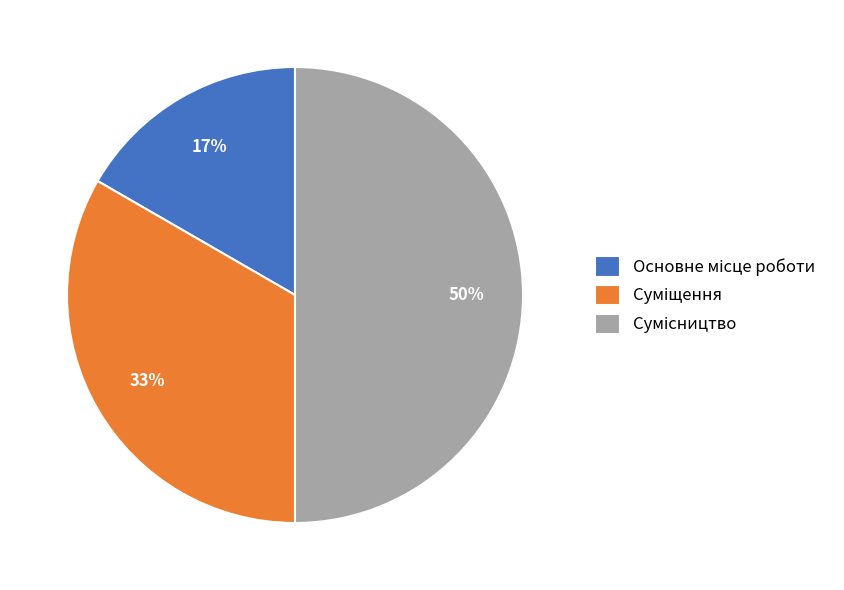

To the nearest percent, what is the difference between the largest and smallest slice percentages?

33%